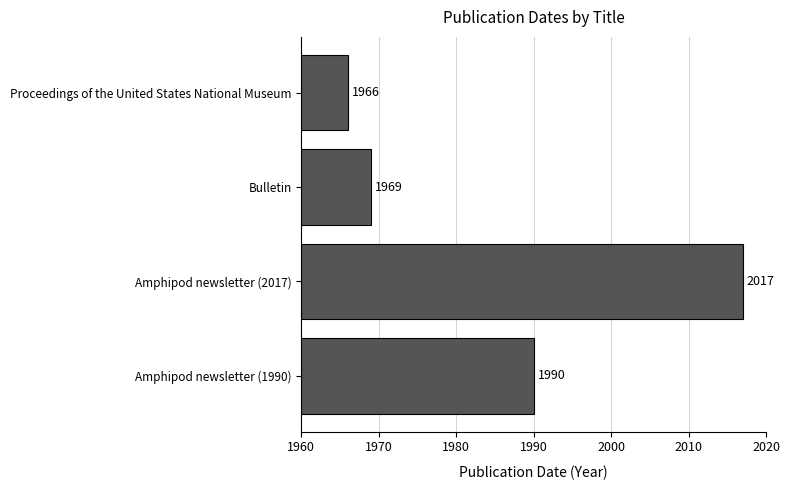

Are the bars horizontal?

Yes